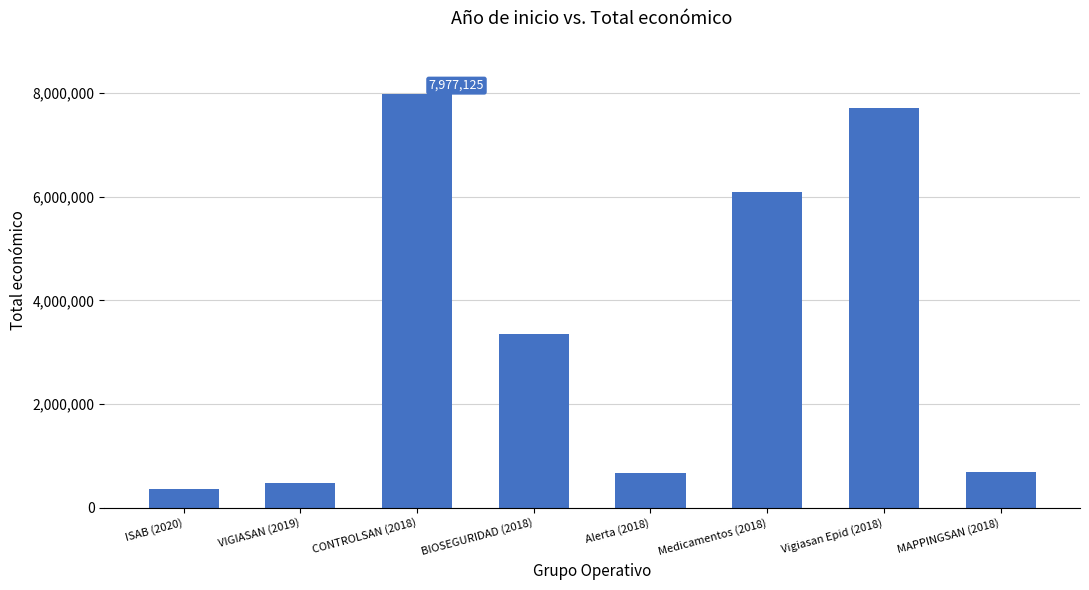

The chart shows a value of 3342252 at BIOSEGURIDAD (2018). True or false?

True